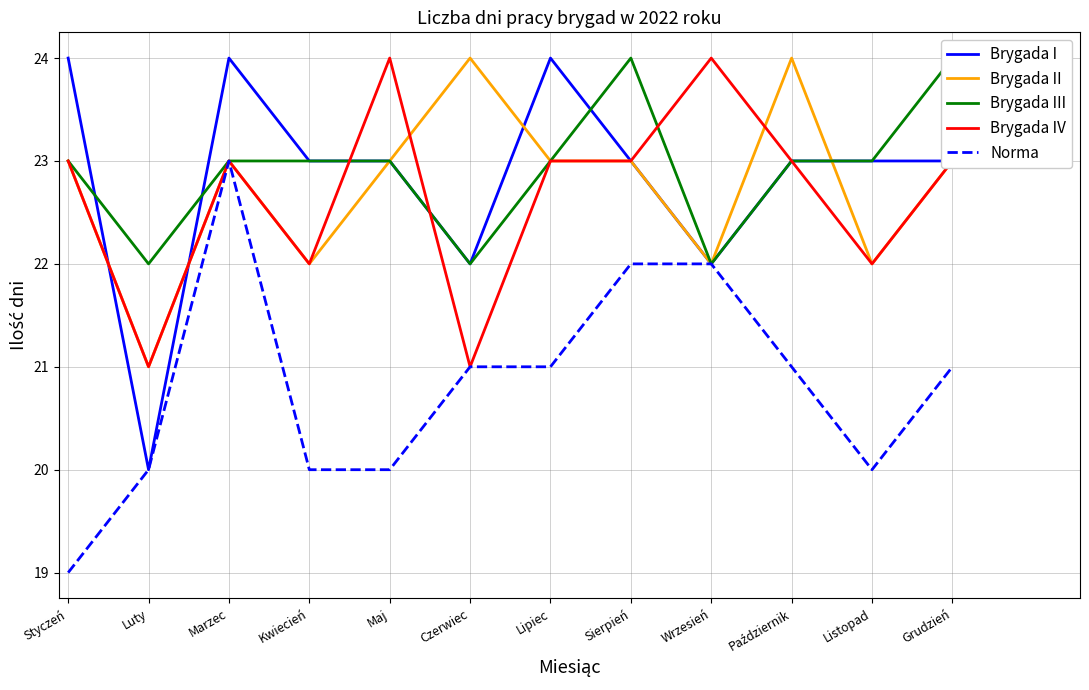

What is the label of the 9th point from the right?

Kwiecień